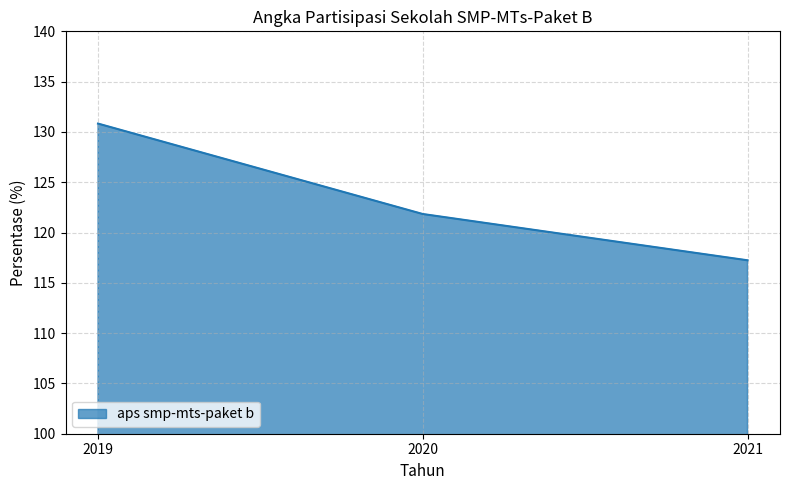

List the labels in order of value, largest first.

2019, 2020, 2021